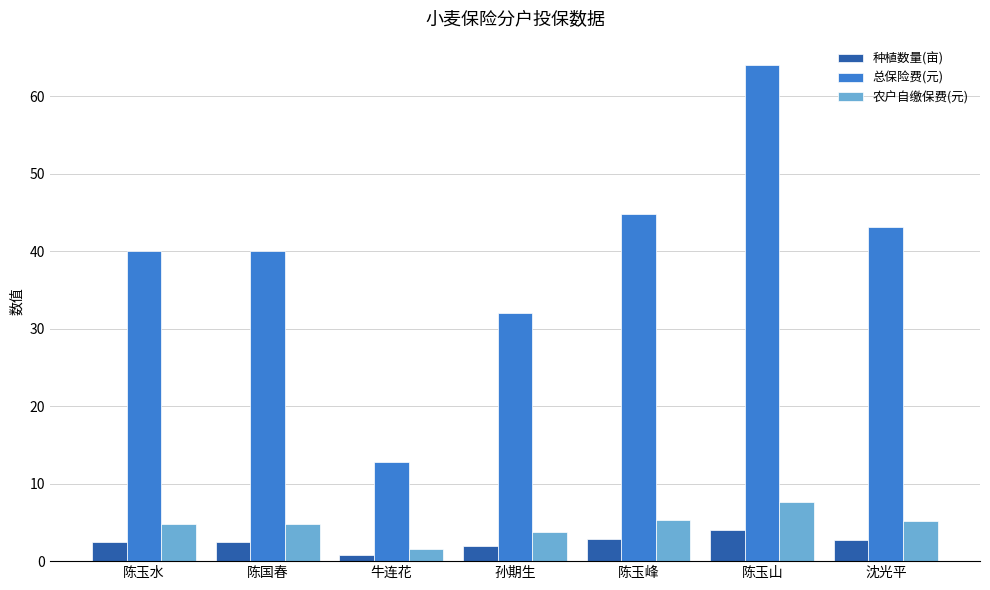

The value of 农户自缴保费(元) at 陈玉山 is 7.6. True or false?

True